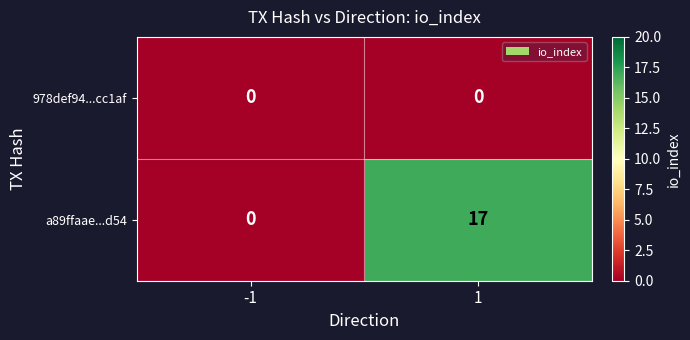

Which series changed the most between -1 and 1?

a89ffaae...d54